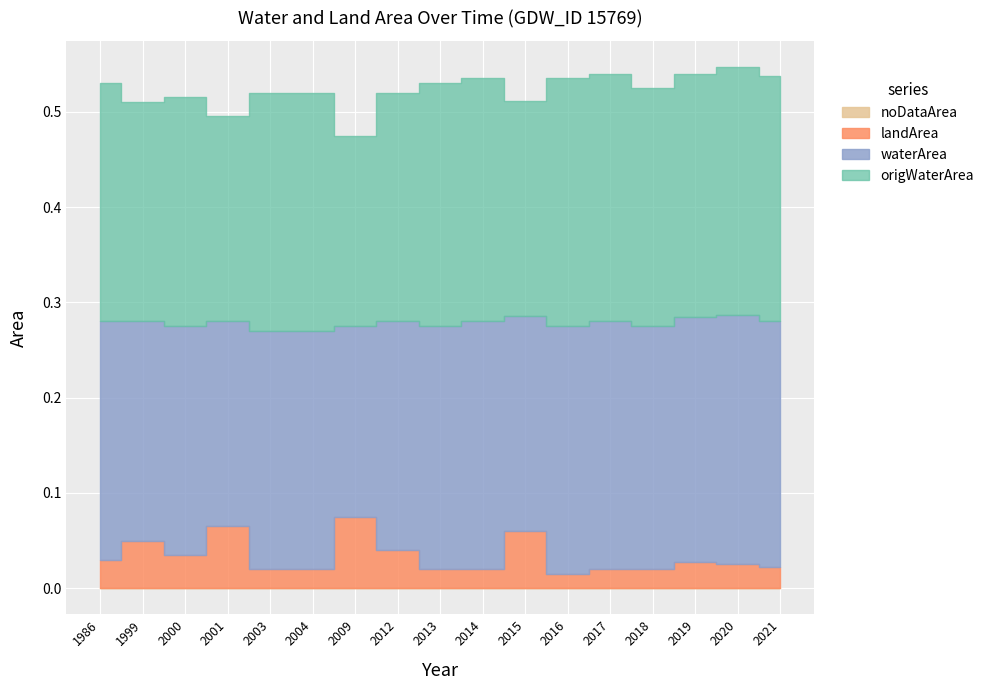

Between 2000 and 2009, which is larger?

2000